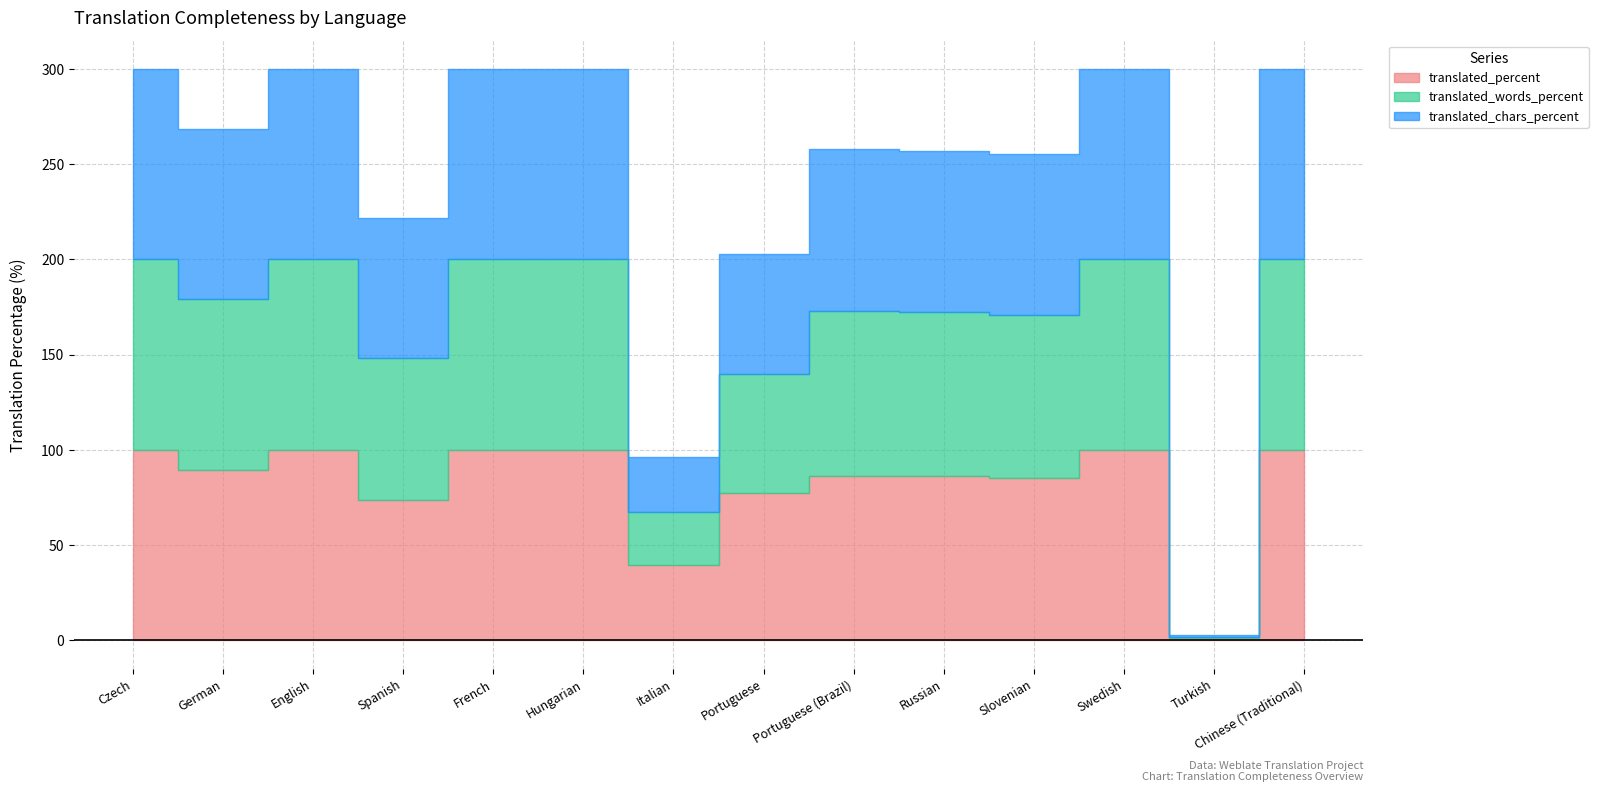

Which category has the lowest value across all series?

Turkish